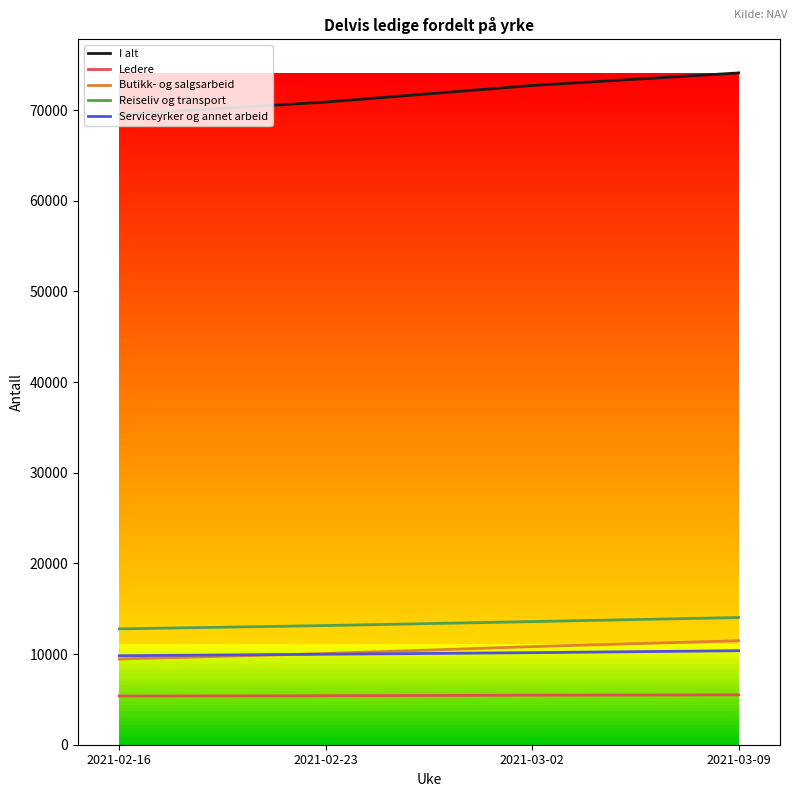

True or false: Serviceyrker og annet arbeid has a value of 9982 at 2021-02-23.

True